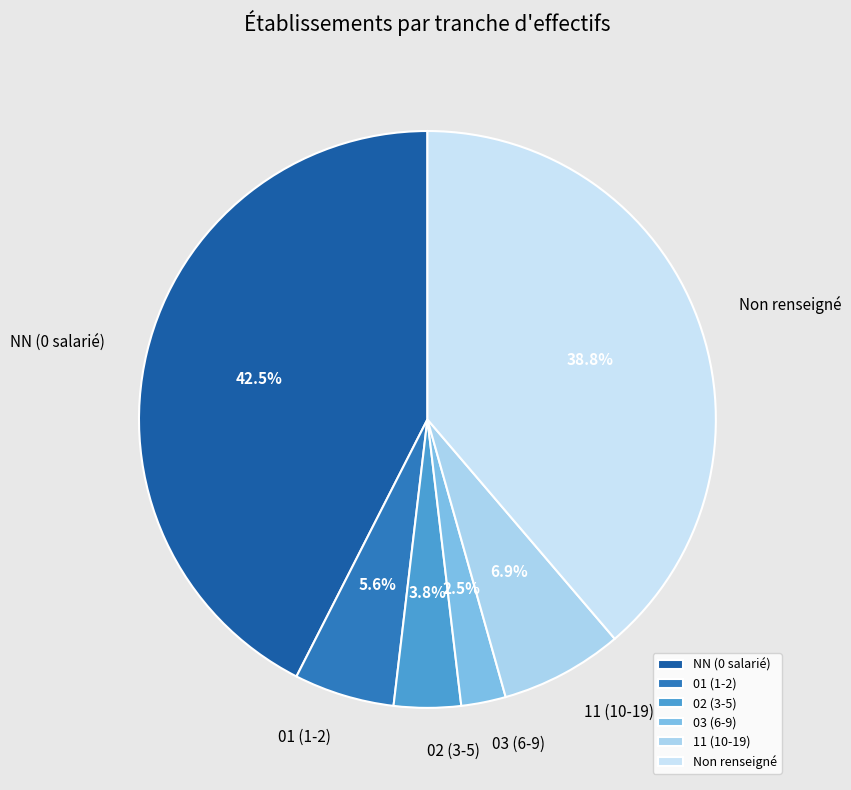

Does 02 (3-5) represent more than half of the total?

No